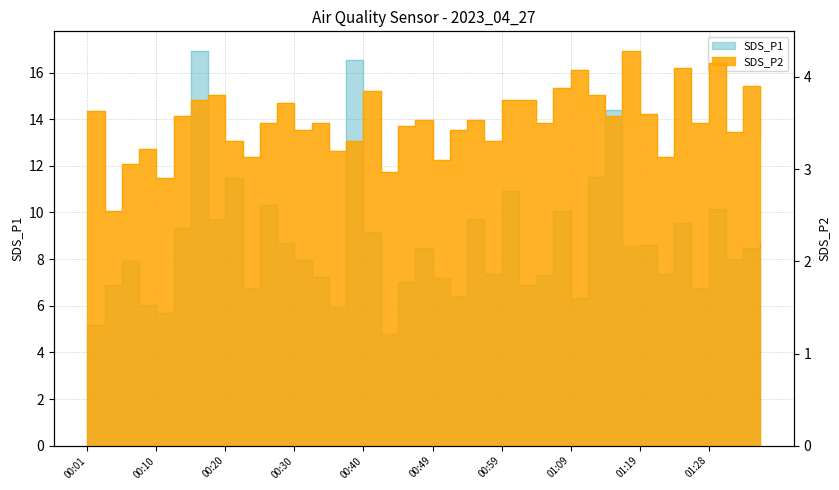

Which series has the largest total across all categories?

SDS_P1